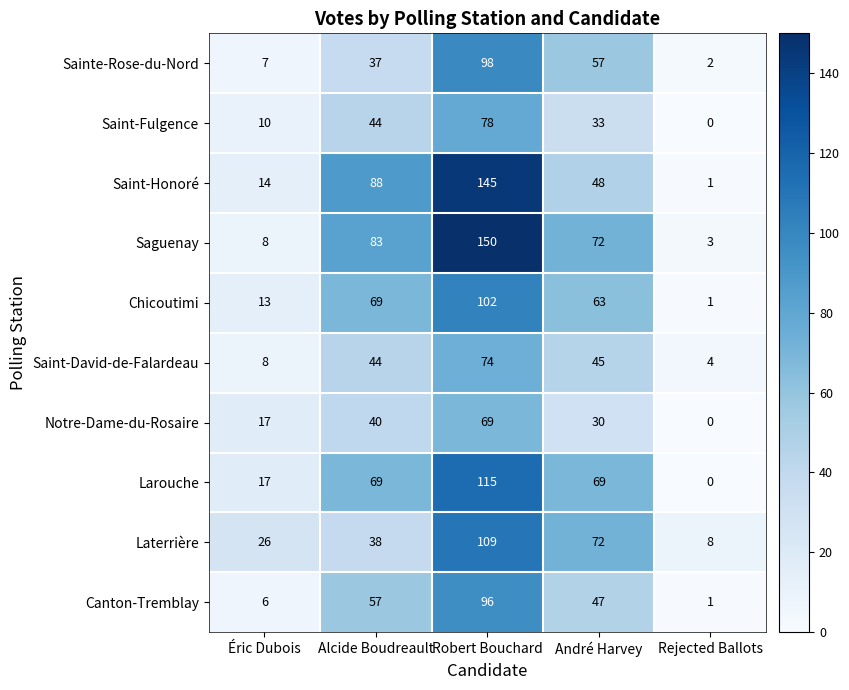

Which label corresponds to the largest value in the chart?

Robert Bouchard